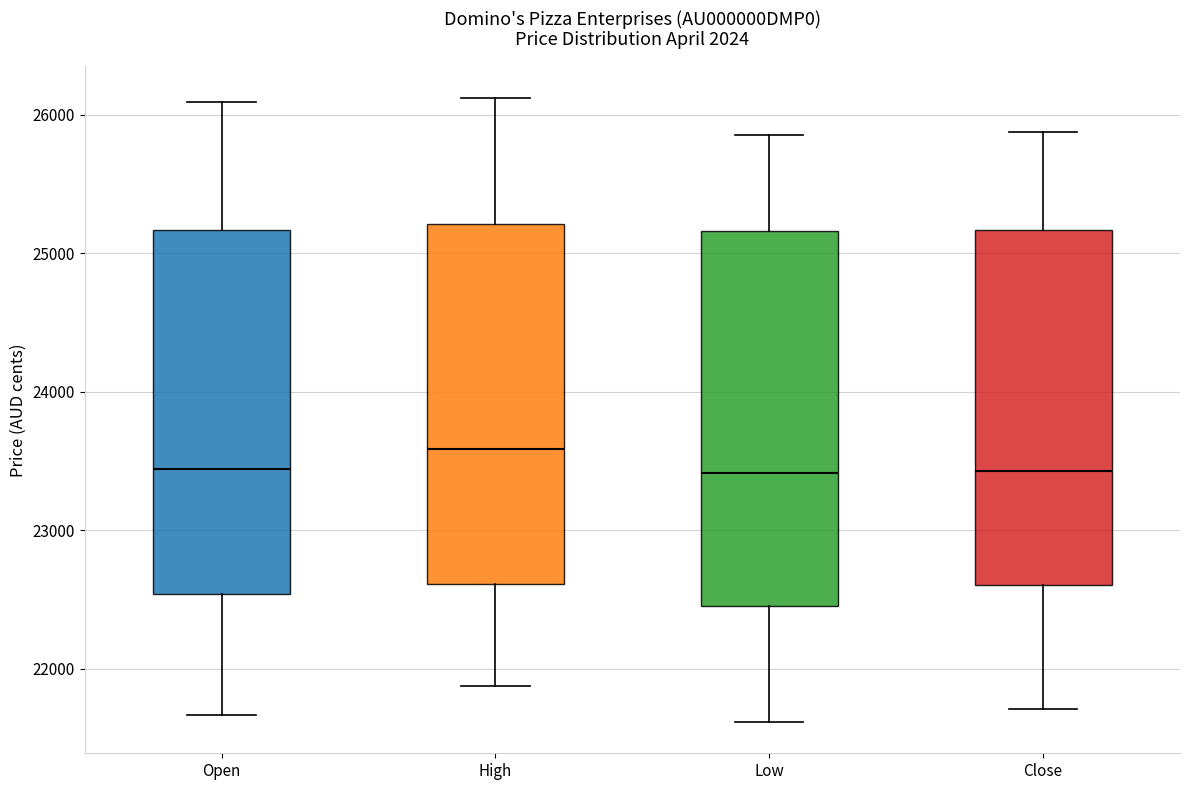

Reading left to right, transcribe this box plot: for each box, give where its median line is, the range the box spans, and where its two whiskers end, as read against the y-axis. The values are not printed on the chart, so give them approximately, as read against the axis.

Open: median 23400, box 22500 to 25200, whiskers 21700 to 26100
High: median 23600, box 22600 to 25200, whiskers 21900 to 26100
Low: median 23400, box 22500 to 25200, whiskers 21600 to 25900
Close: median 23400, box 22600 to 25200, whiskers 21700 to 25900